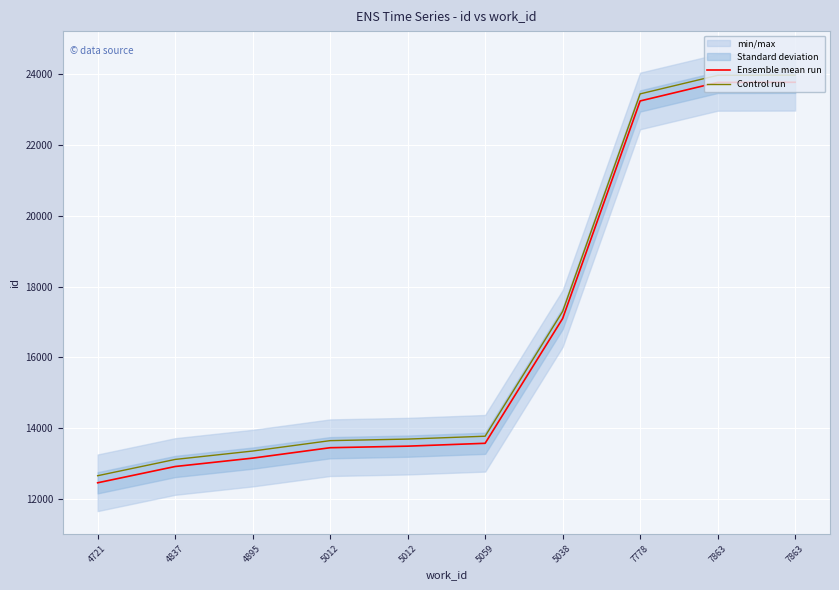

True or false: Ensemble mean run and Control run cross at least once.

False